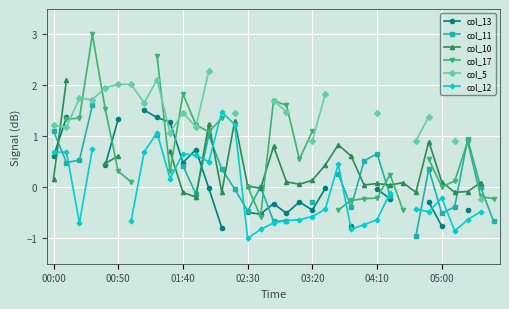

Rank the series at 31 from highest to lowest value.

col_13, col_5, col_17, col_10, col_11, col_12